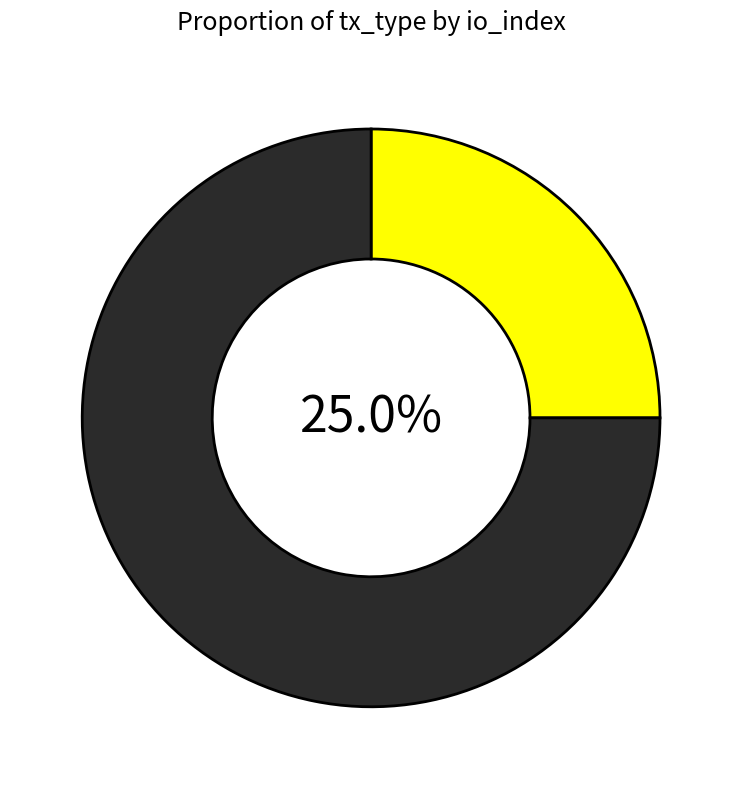

Does any single category account for the majority?

Yes